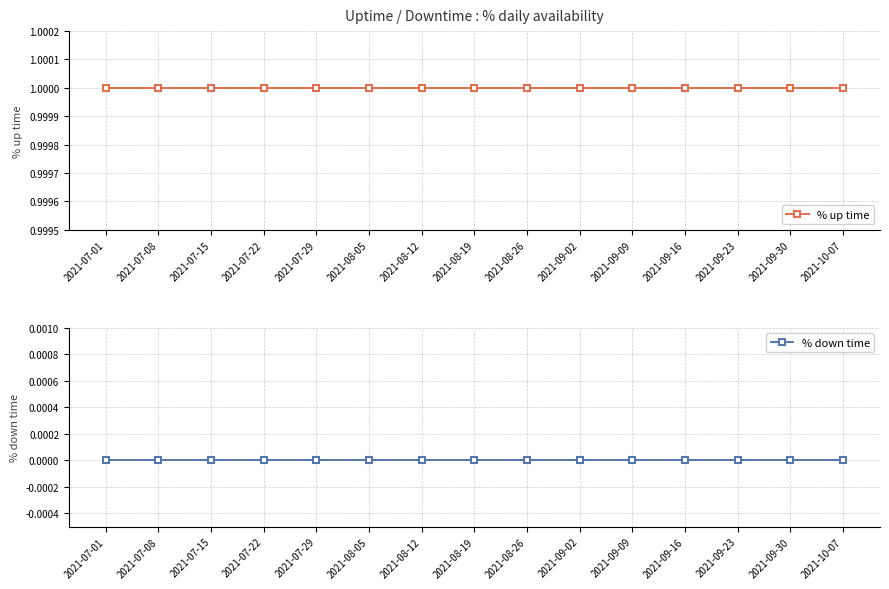

At 2021-07-22, list the series in order from smallest to largest.

% down time, % up time